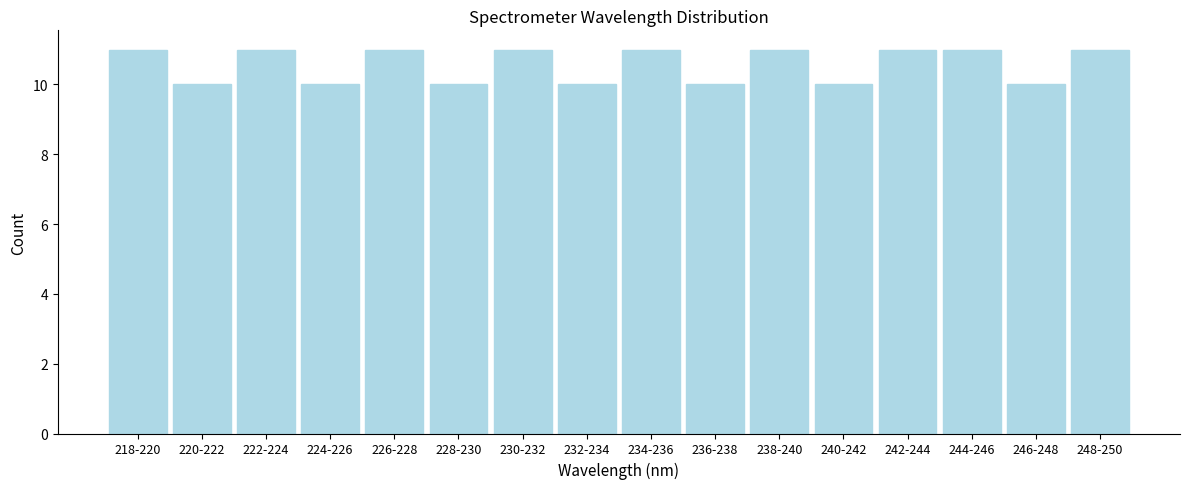

Reading left to right, transcribe all the data shown in this chart.

218-220=11	220-222=10	222-224=11	224-226=10	226-228=11	228-230=10	230-232=11	232-234=10	234-236=11	236-238=10	238-240=11	240-242=10	242-244=11	244-246=11	246-248=10	248-250=11